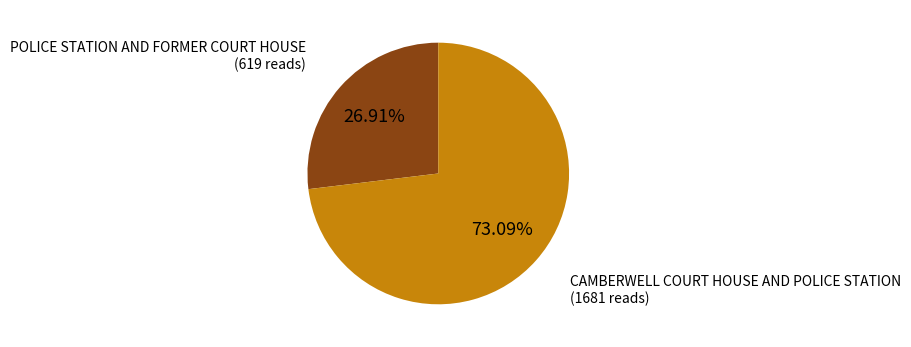

Is there any slice that represents more than half of the pie?

Yes